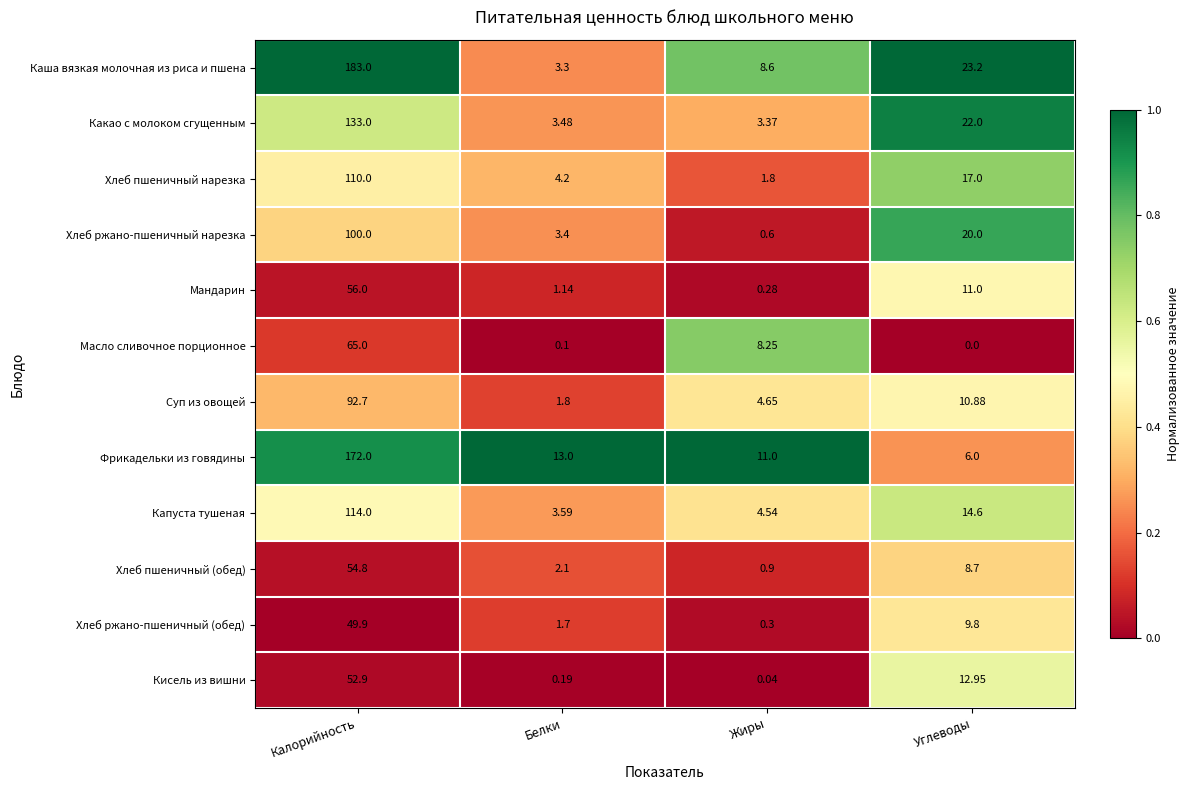

What is the greatest value displayed?

183.0